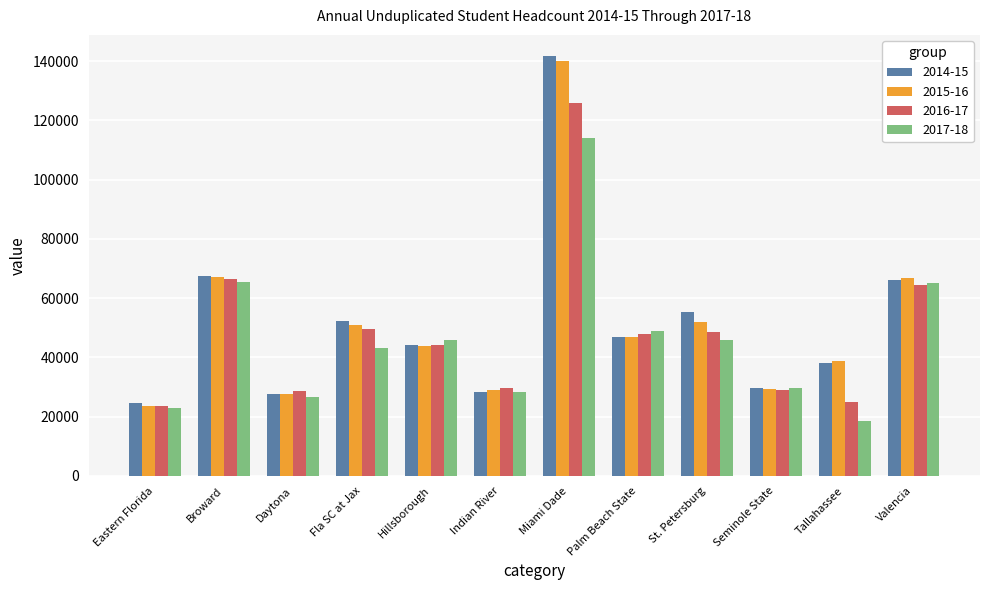

What are all the series names shown in the legend?

2014-15, 2015-16, 2016-17, 2017-18